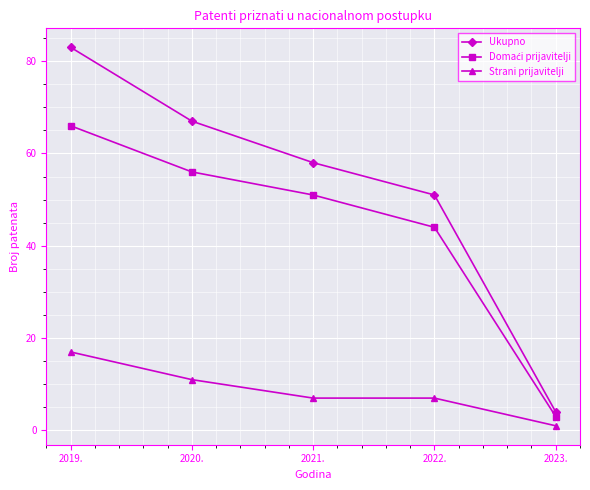

What is the difference between the Ukupno values at 2020. and 2019.?

16